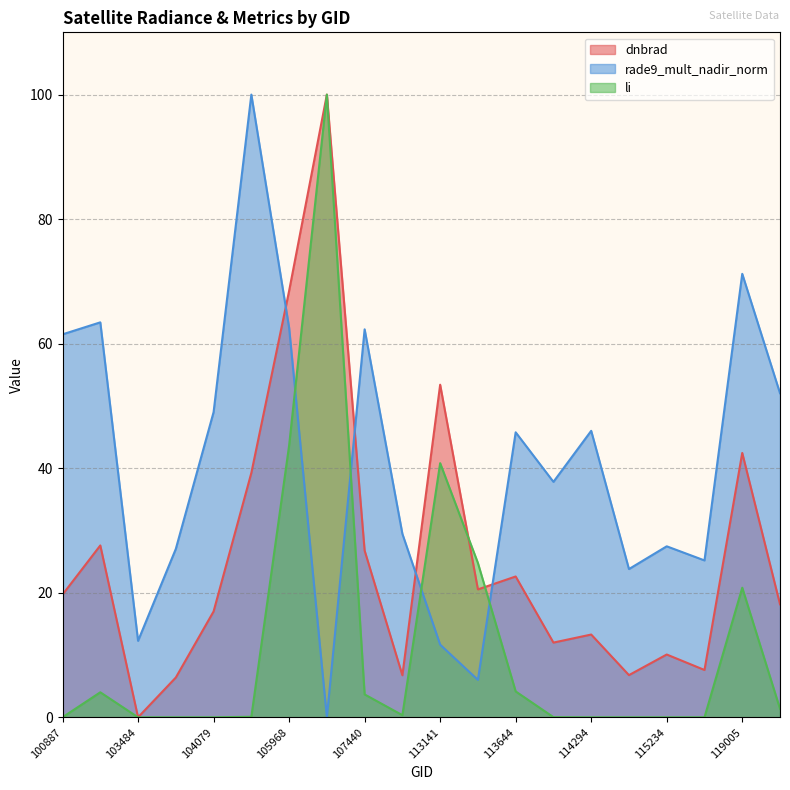

List the series in order of their overall mean, lowest first.

li, dnbrad, rade9_mult_nadir_norm